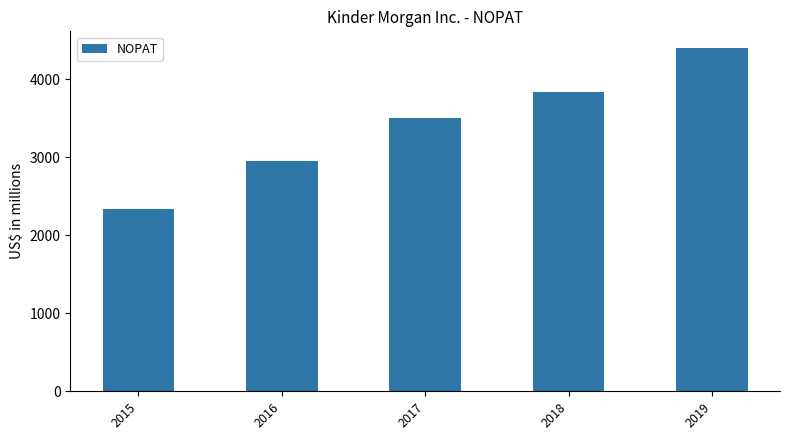

How many values are between 2949 and 3834?

3